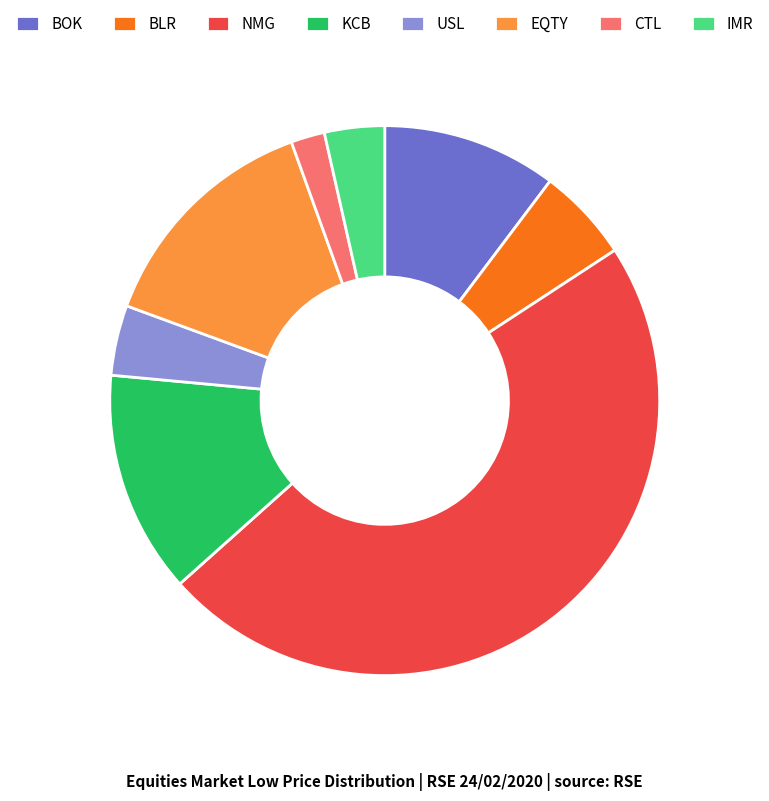

Rank the categories by value from highest to lowest.

NMG, EQTY, KCB, BOK, BLR, USL, IMR, CTL